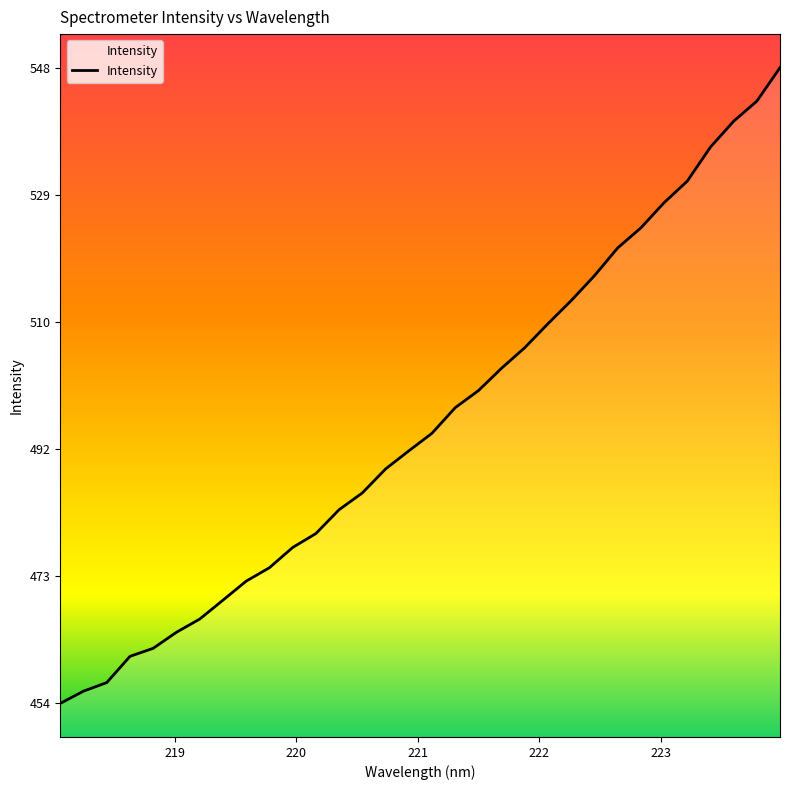

Reading left to right, transcribe all the data shown in this chart.

453.7	455.5	456.8	460.7	461.9	464.3	466.2	469.0	471.9	473.9	476.9	479.0	482.5	485.0	488.6	491.3	493.9	497.7	500.3	503.6	506.7	510.2	513.7	517.4	521.5	524.5	528.2	531.4	536.5	540.4	543.4	548.3